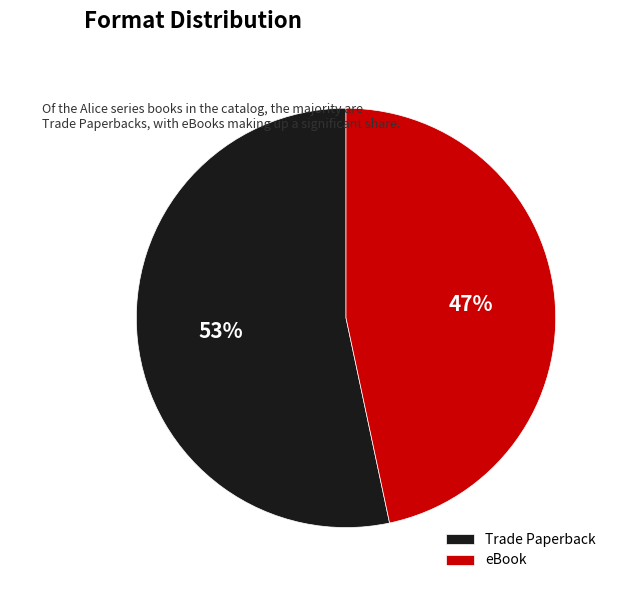

To the nearest percent, what is the average slice percentage?

50%